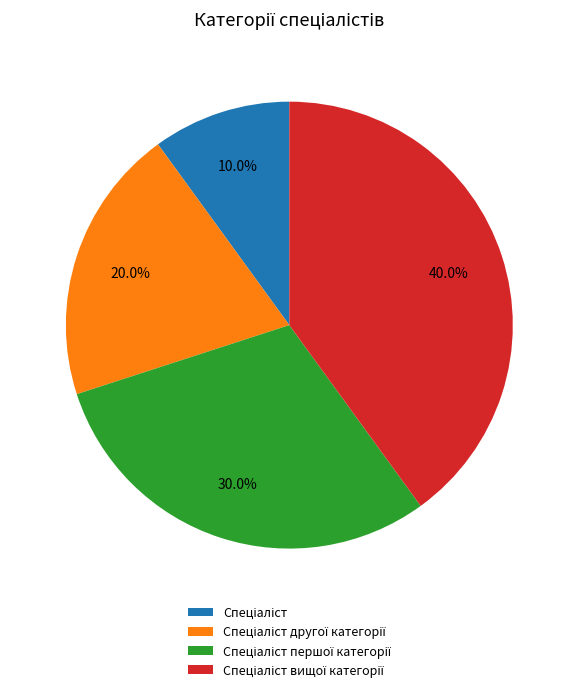

Is there a majority slice in this chart?

No